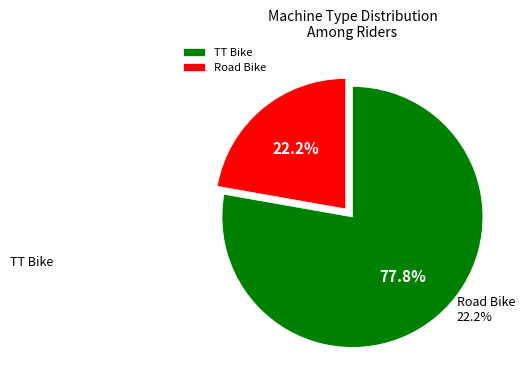

What is the largest slice in the pie chart?

TT Bike